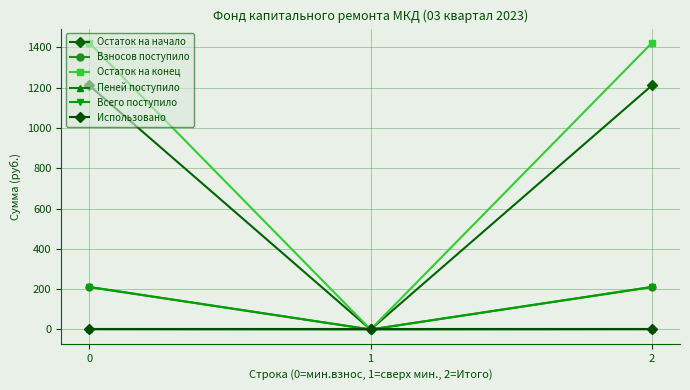

How many categories are shown in the chart?

3